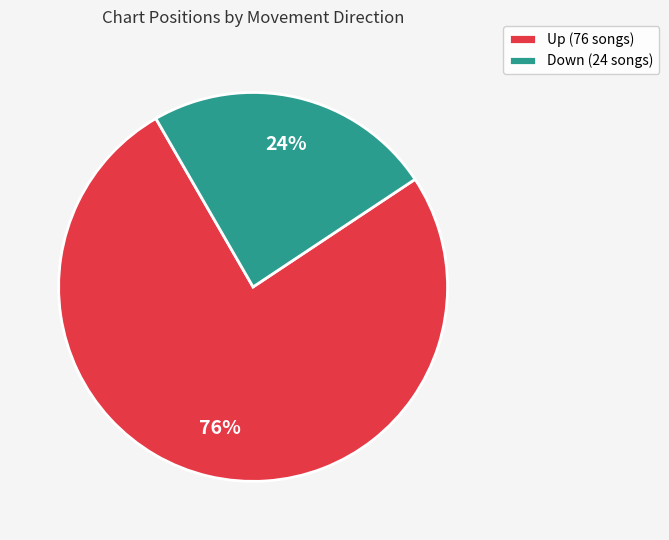

Is Up the majority of the pie?

Yes